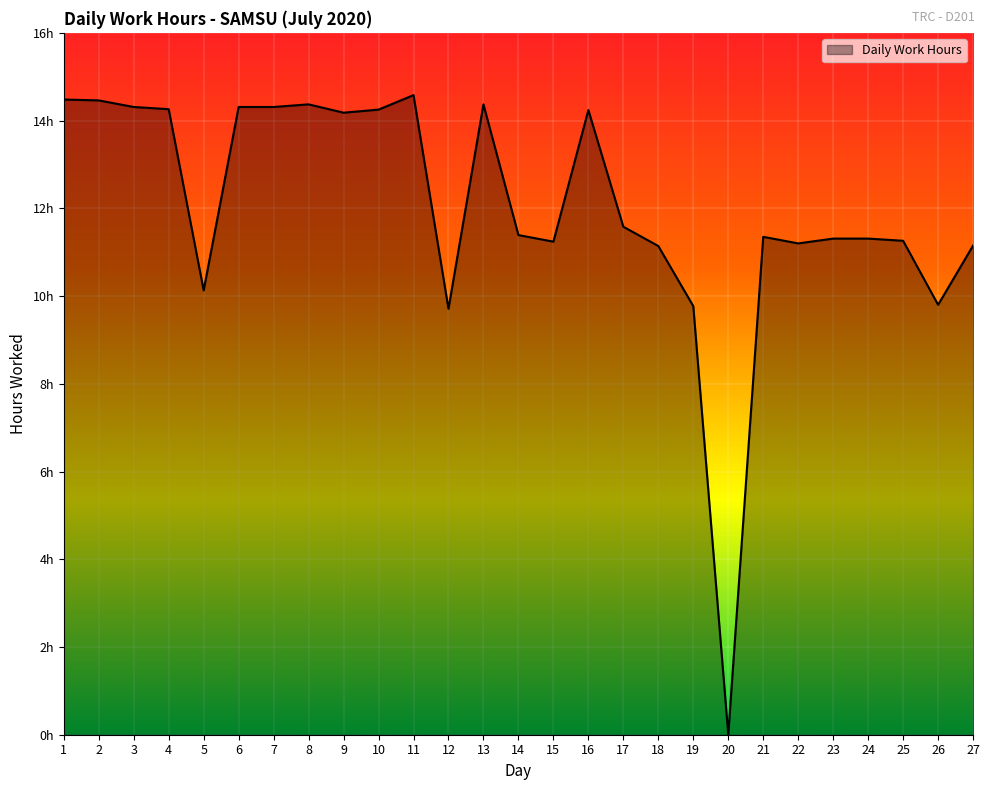

List the labels in order of value, smallest first.

20, 12, 19, 26, 5, 18, 27, 22, 15, 25, 23, 24, 21, 14, 17, 9, 16, 10, 4, 3, 6, 7, 8, 13, 2, 1, 11